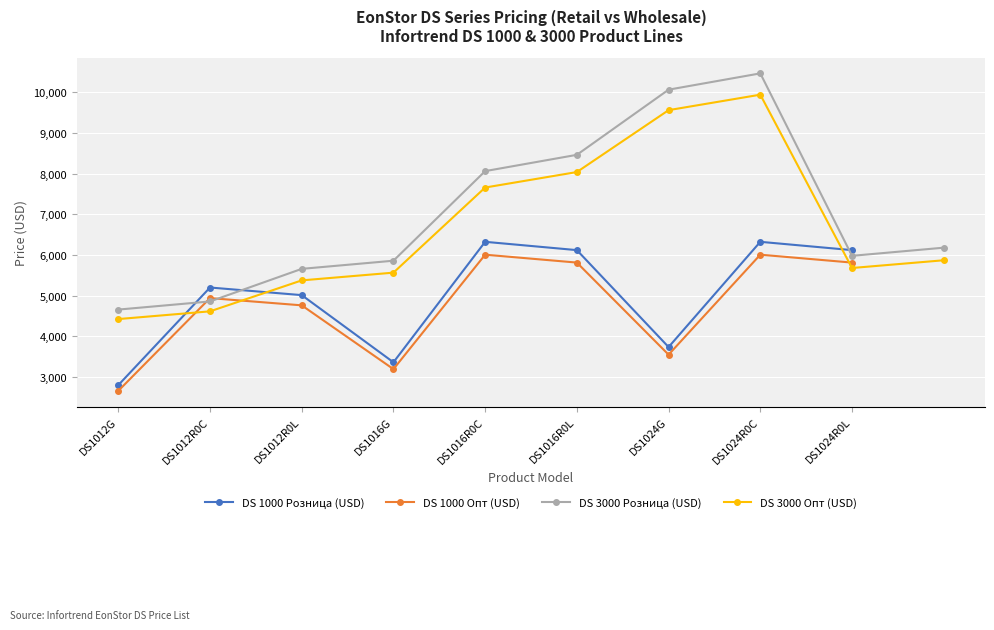

Where is DS 1000 Опт (USD) nearest to the value 4336?

DS1012R0L